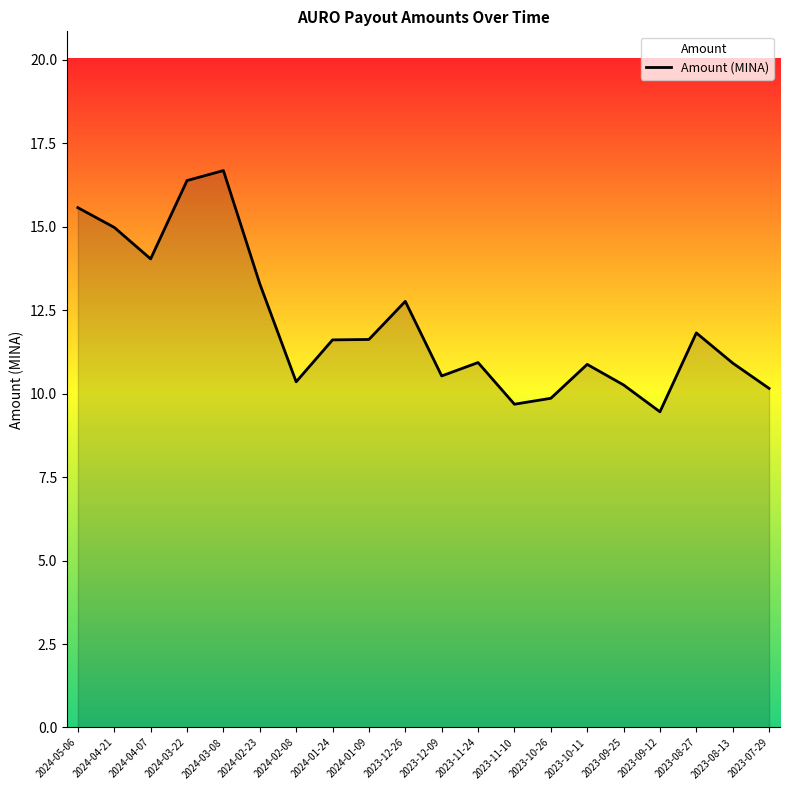

Reading right to left, list all the values displayed in this chart.

10.2	10.9	11.8	9.5	10.3	10.9	9.9	9.7	10.9	10.5	12.8	11.6	11.6	10.4	13.3	16.7	16.4	14.0	15.0	15.6